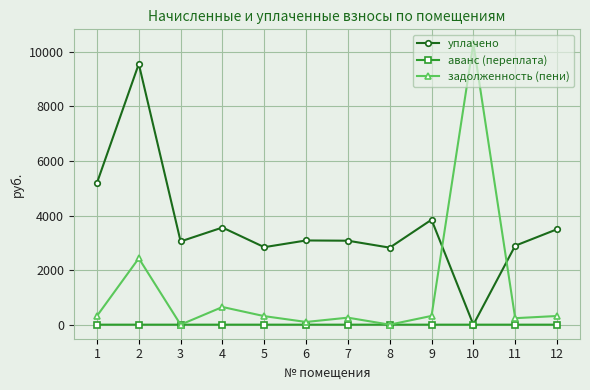

Where is the first local maximum for задолженность (пени)?

2